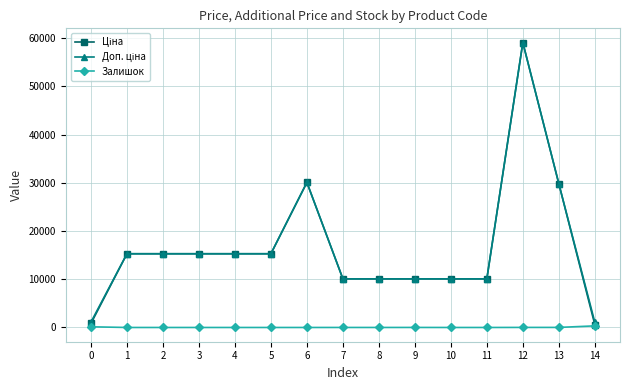

Is this an area chart (filled region under the line)?

No